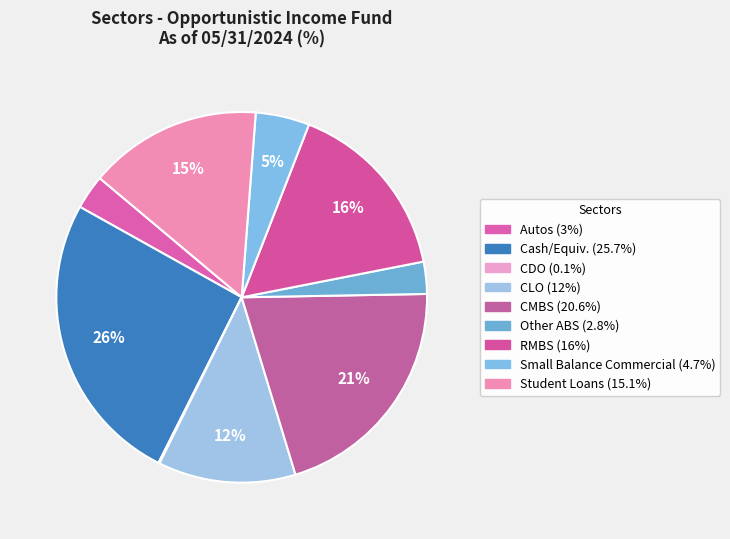

To the nearest percent, what is the difference between the CLO and Cash/Equiv. slice percentages?

14%